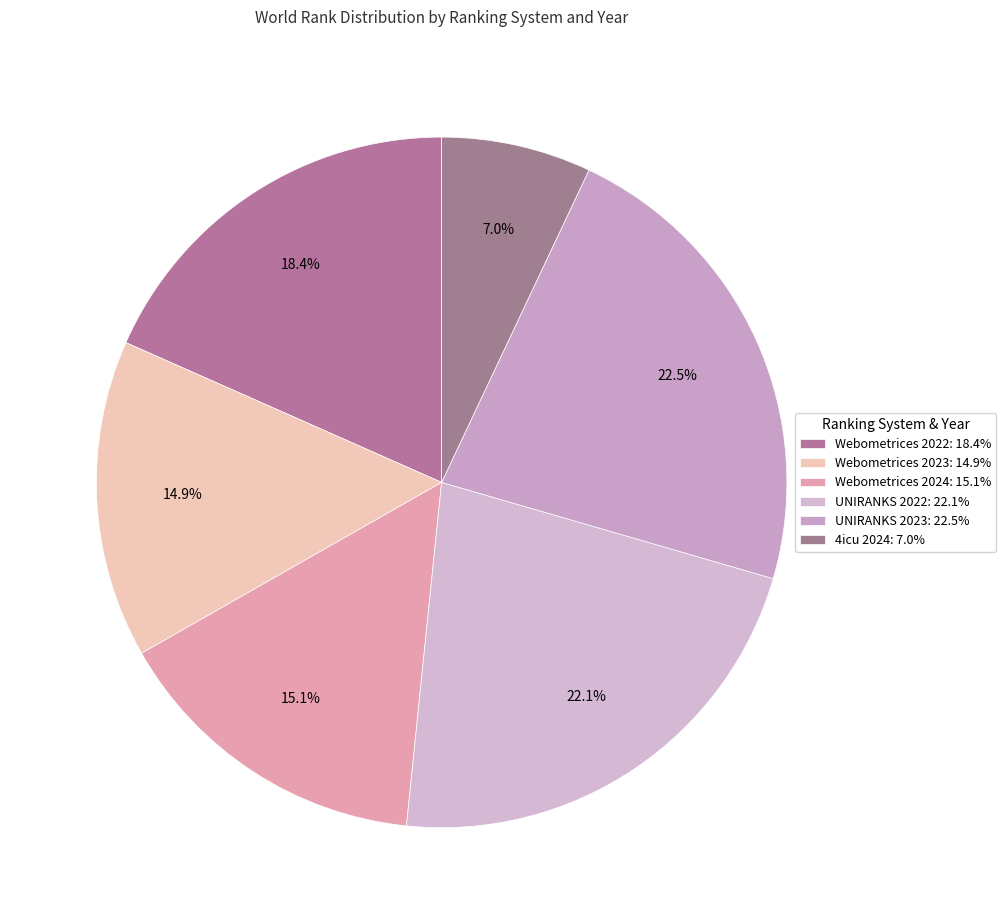

Rank the categories by value from lowest to highest.

4icu 2024, Webometrices 2023, Webometrices 2024, Webometrices 2022, UNIRANKS 2022, UNIRANKS 2023